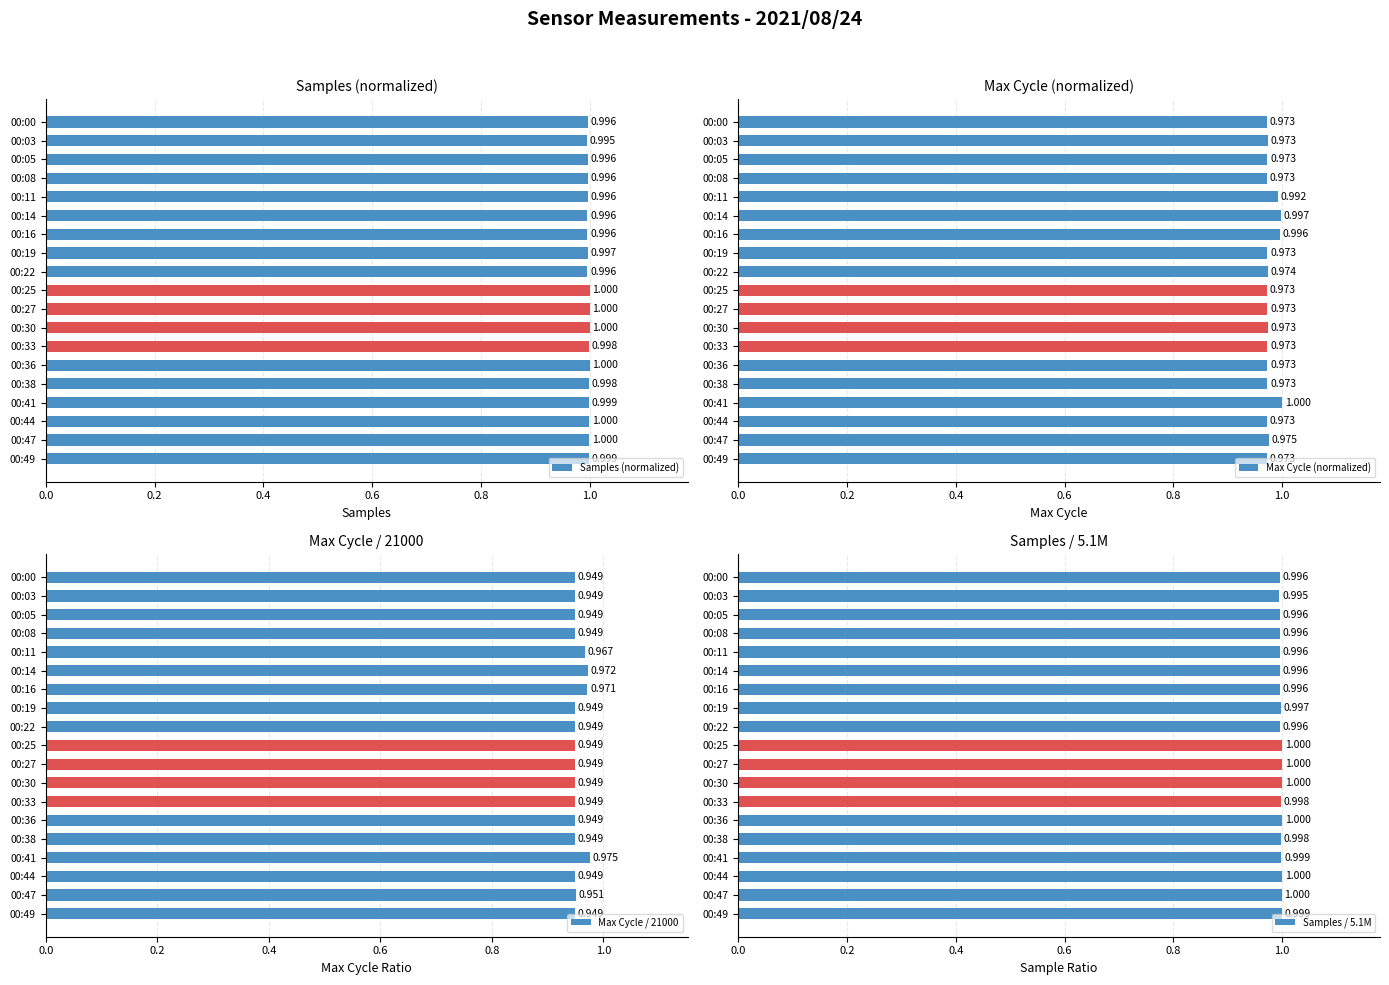

Is the value of Samples (normalized) at 00:47 greater than the value of Samples / 5.1M at 00:30?

No